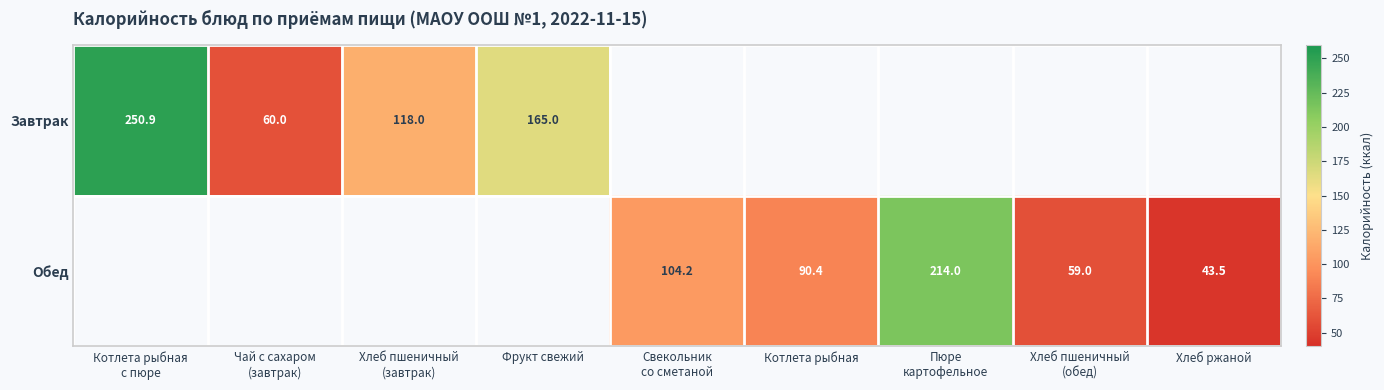

Which series has the largest range (max minus min)?

Завтрак